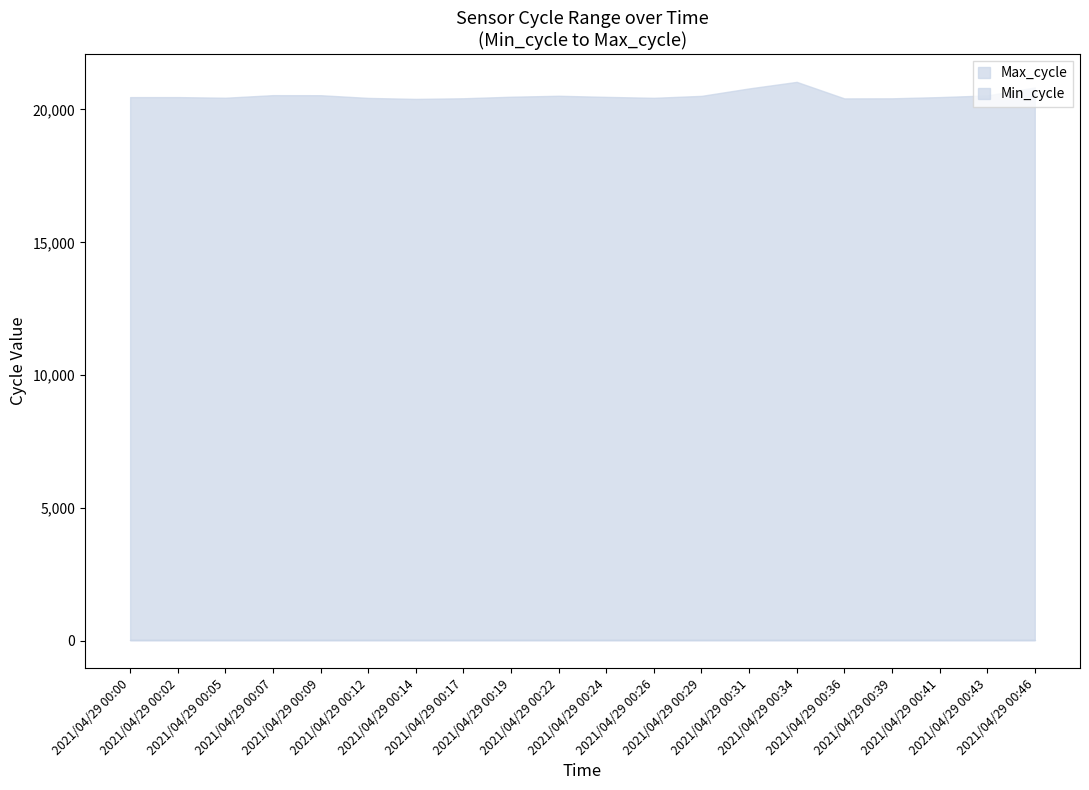

How many lines are shown in the chart?

2